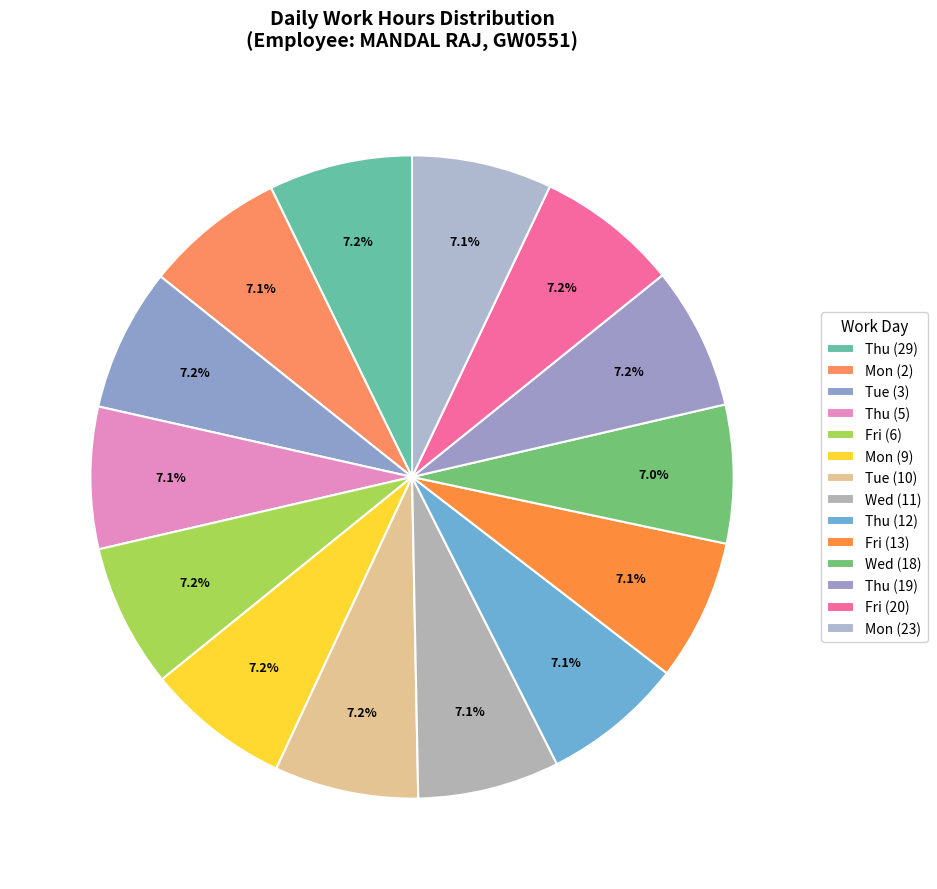

What is the ratio of the value at Thu (19) to the value at Mon (2)?

1.0